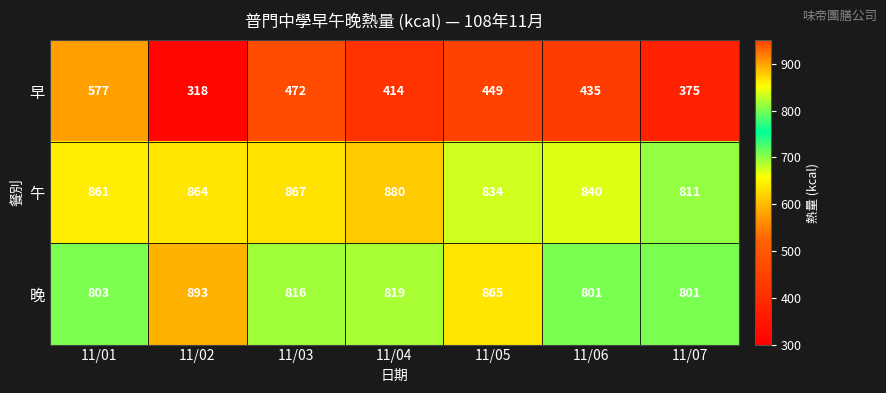

Which series changed the most between 11/02 and 11/03?

早